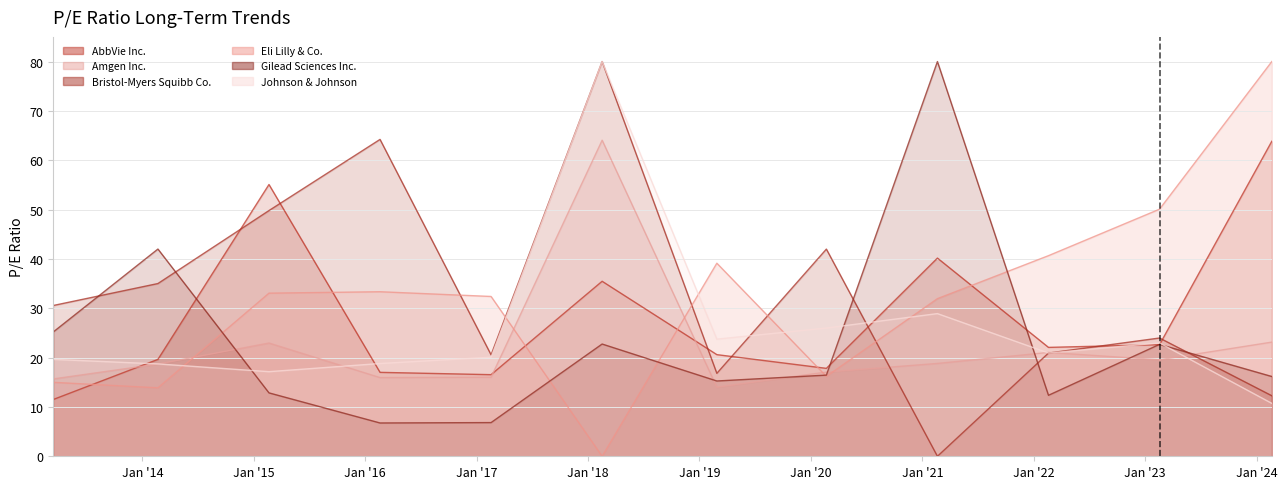

Where is Johnson & Johnson nearest to the value 45?

2021-02-19